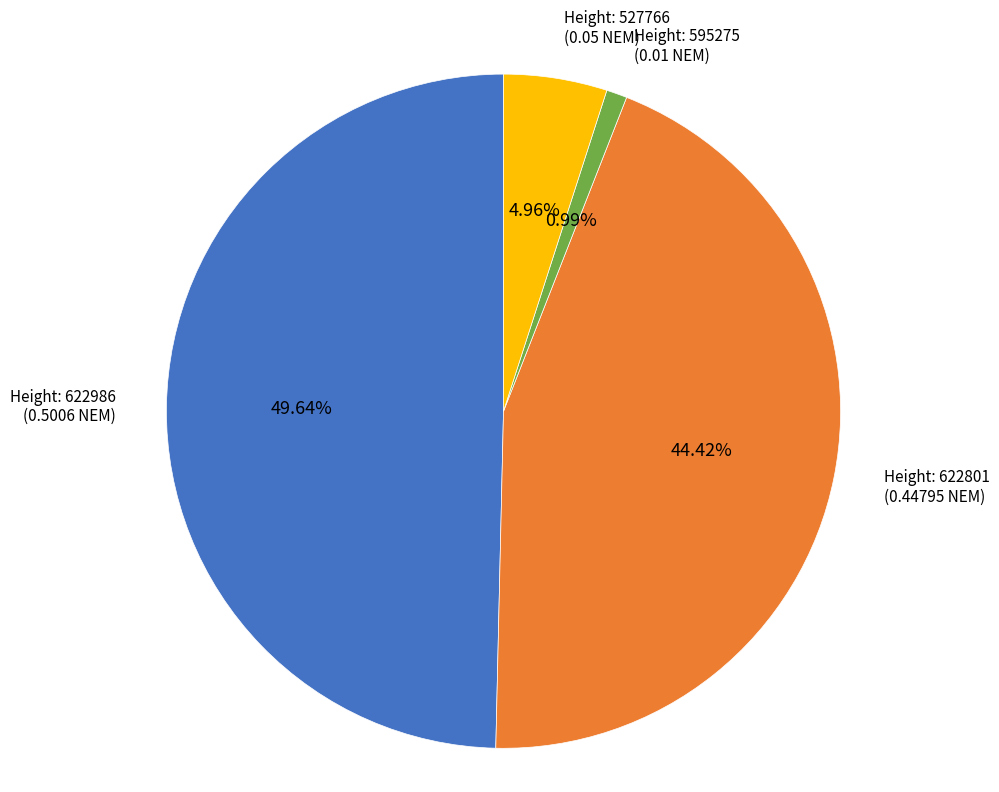

Is there a majority slice in this chart?

No